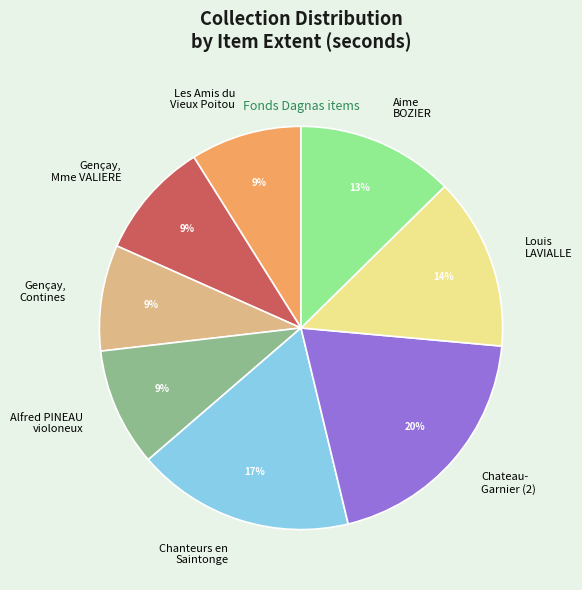

To the nearest percent, what percentage of the pie is Gençay, Contines?

9%